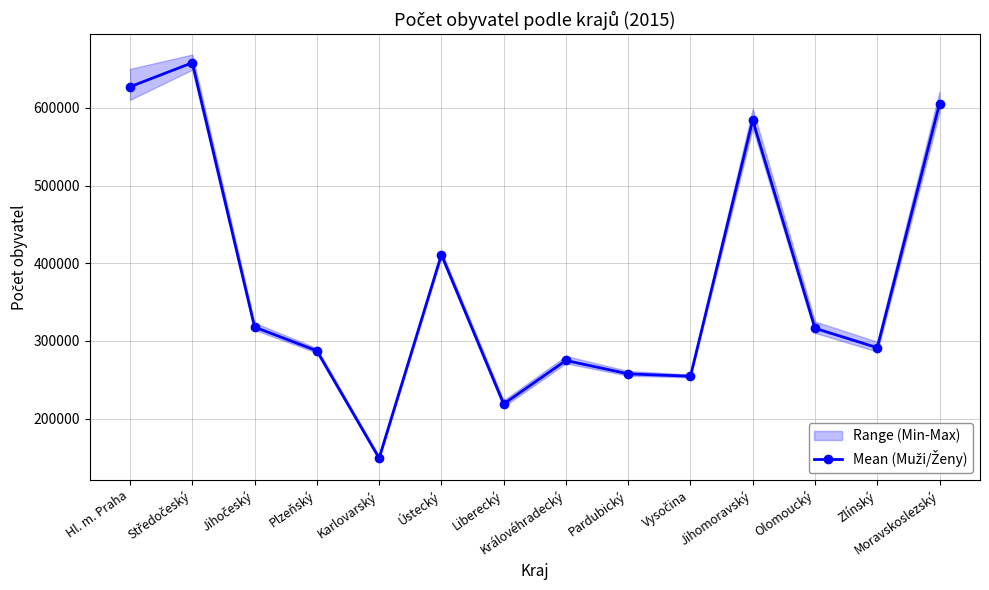

What is the ratio of the value at Ústecký to the value at Jihomoravský?

0.7